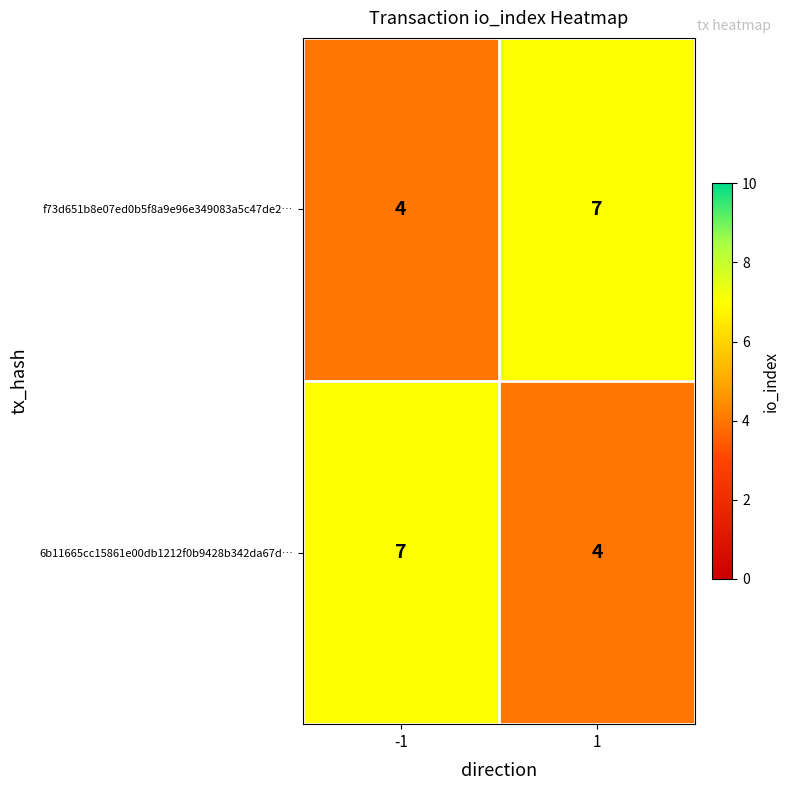

What is the difference between the maximum and minimum values in the f73d651b8e07ed0b5f8a9e96e349083a5c47de2… series?

3